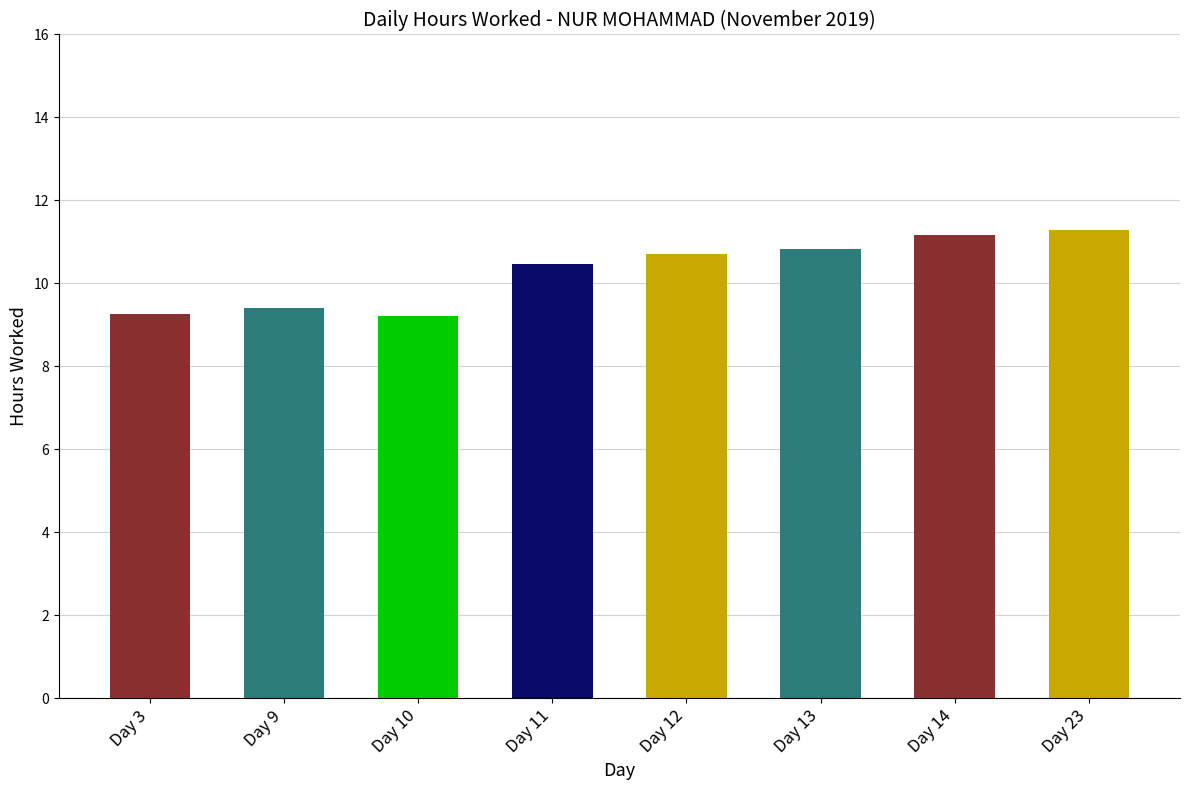

What is the difference between the values at Day 10 and Day 23?

2.1